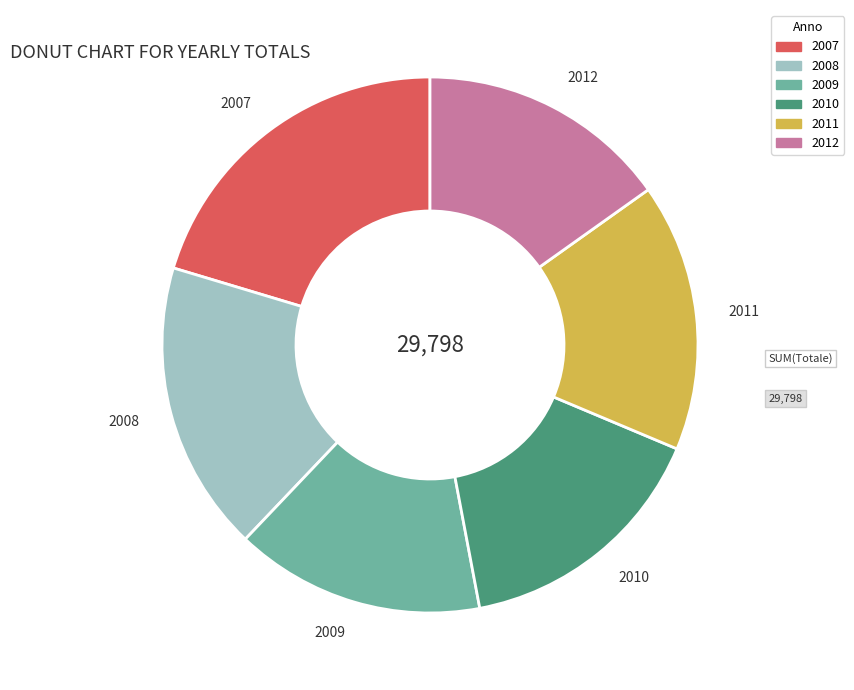

Which slice is the largest?

2007